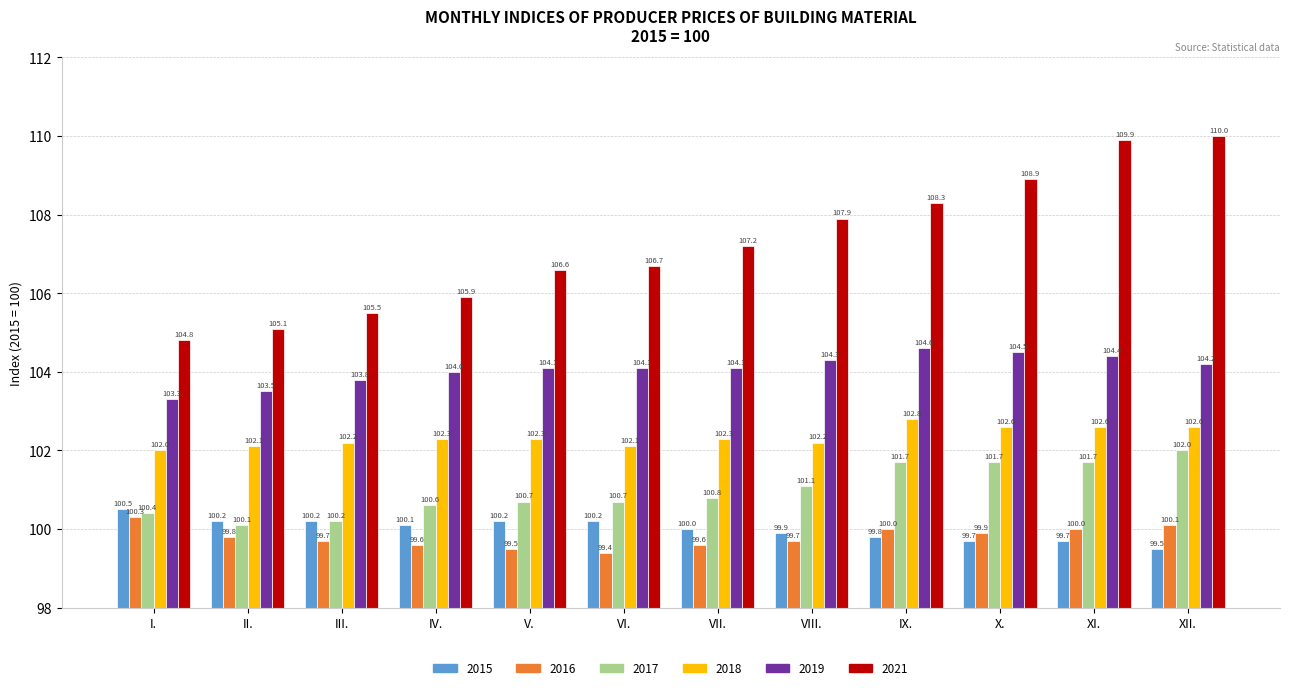

Are the bars grouped side by side (vs. stacked)?

Yes